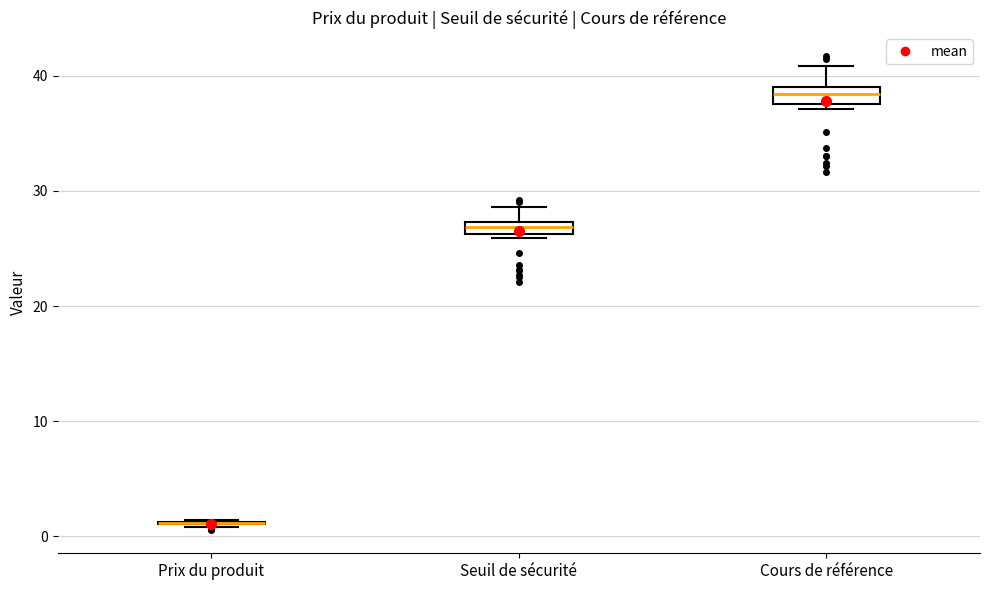

Where is the lower edge of the box for Seuil de sécurité on the y-axis? The values are not printed on the chart, so give them approximately, as read against the axis.

26